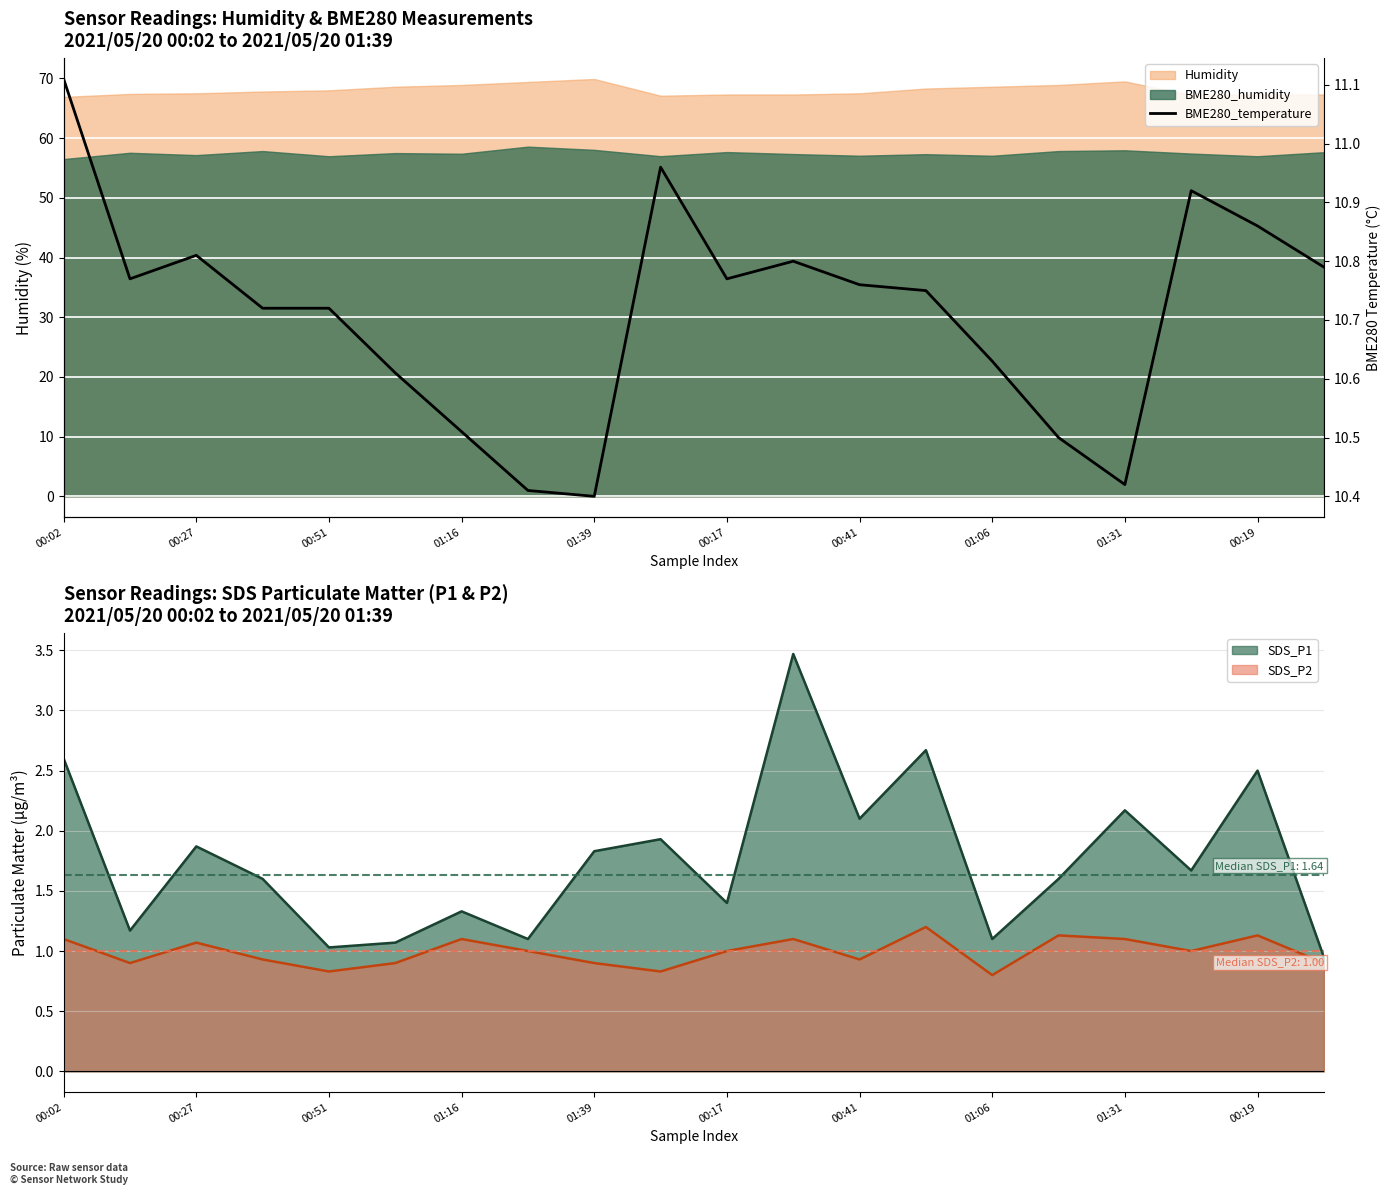

Is it true that SDS_P1 equals 1.3 at 00:02?

False